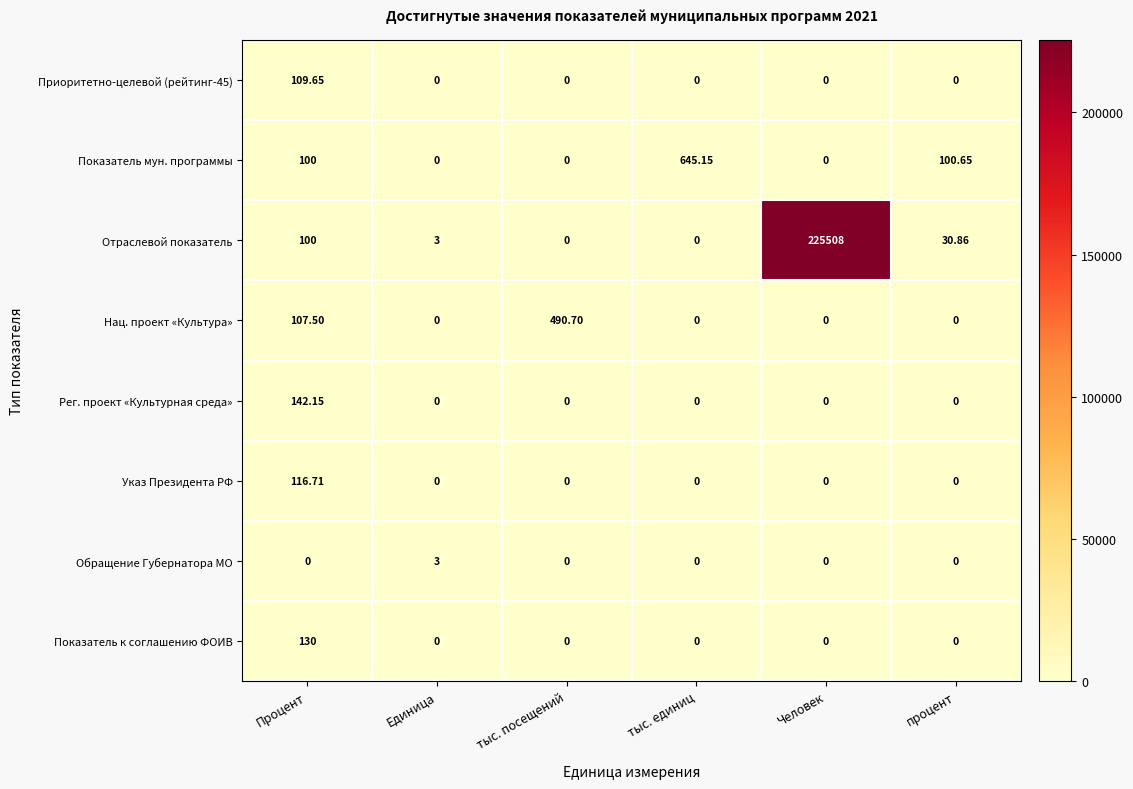

Which series has the largest total across all categories?

Отраслевой показатель